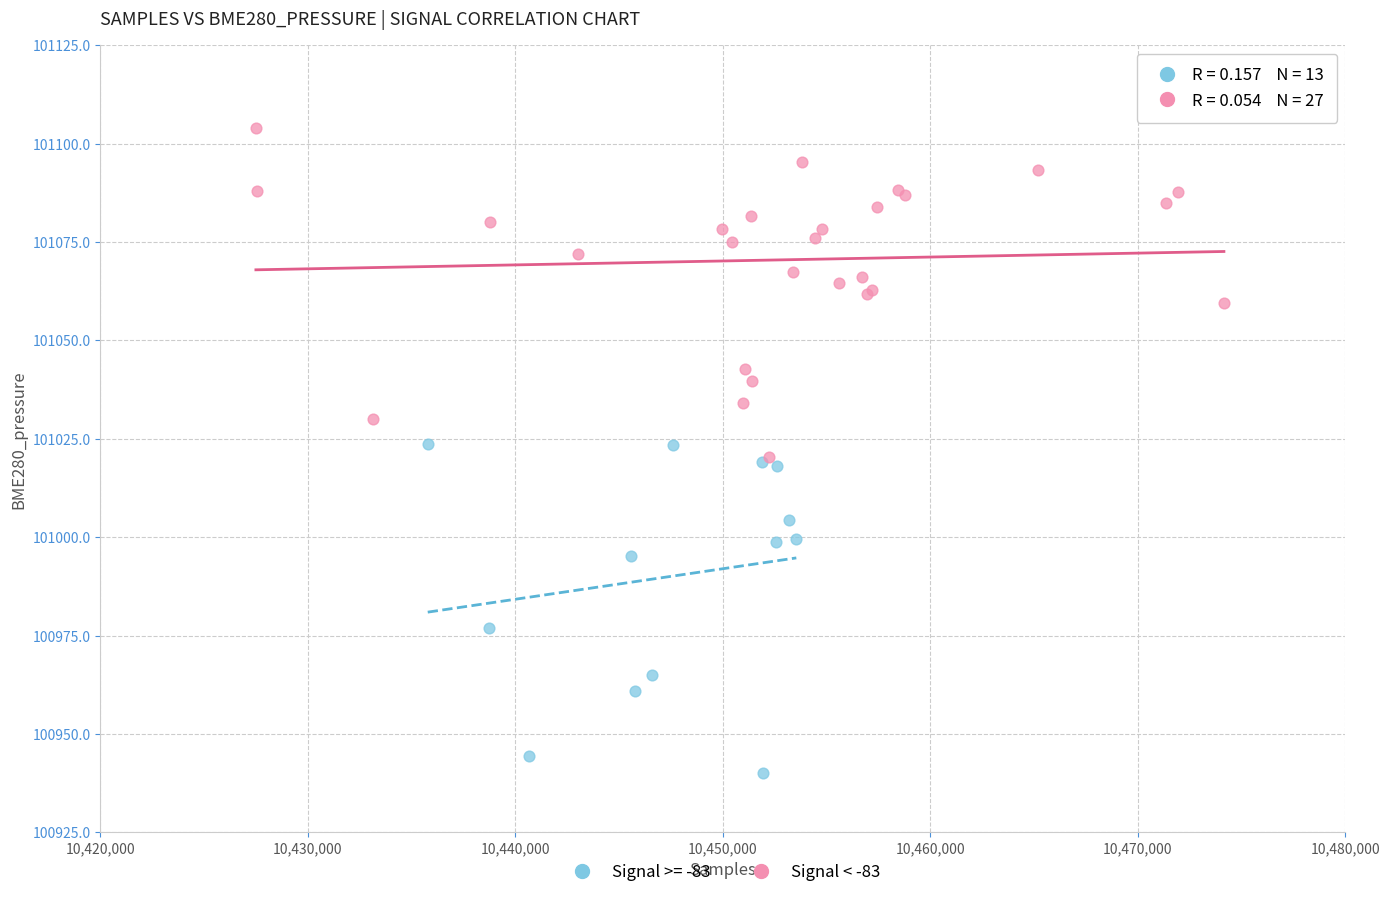

Which series reaches the minimum Y coordinate?

Signal >= -83